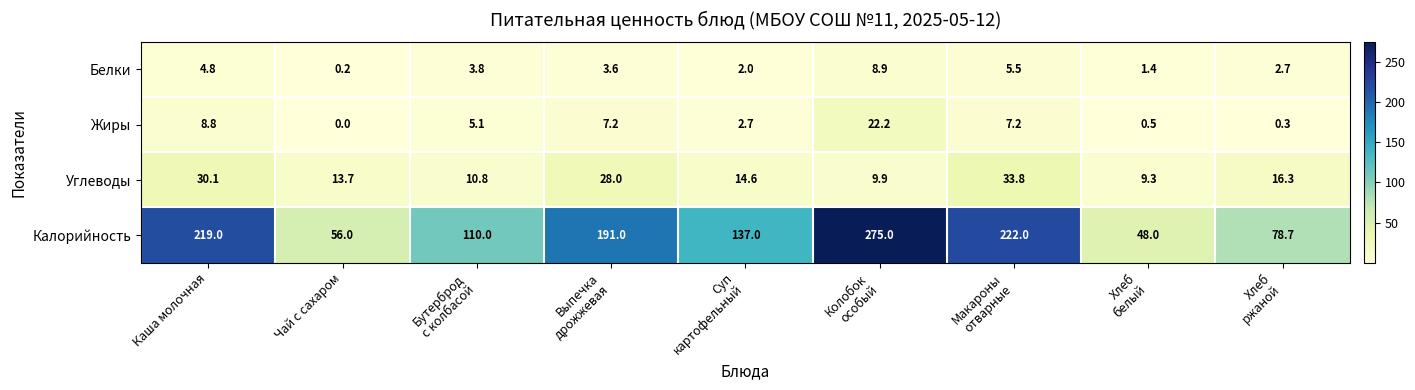

What is the difference between the second highest and minimum values in the Калорийность series?

174.0